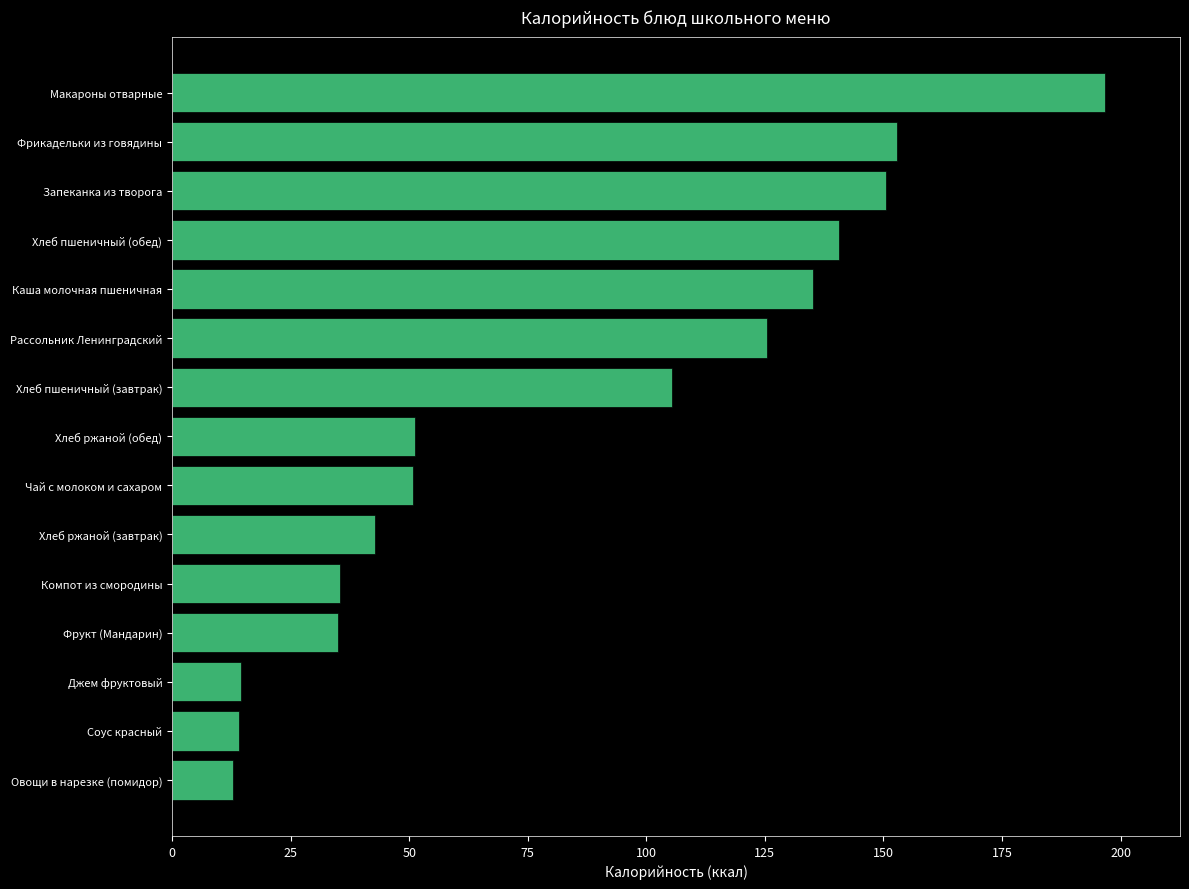

What is the approximate value at Каша молочная пшеничная?

135.1